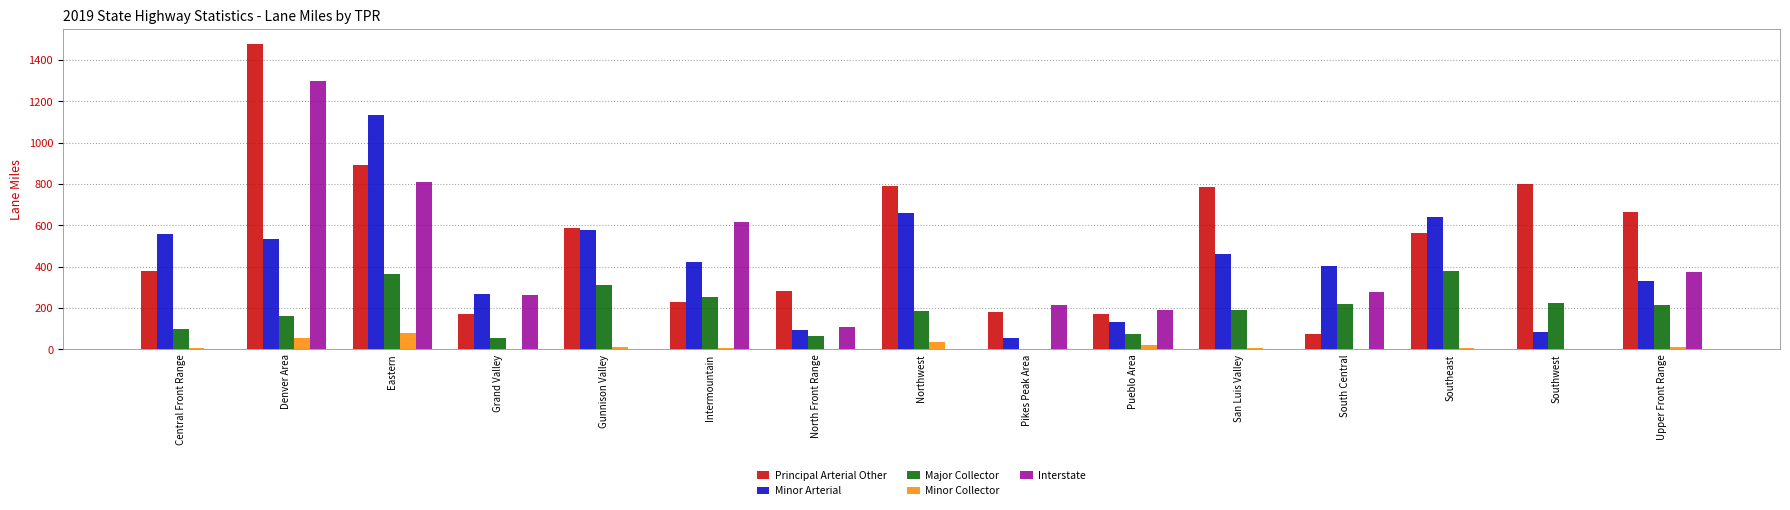

What is the maximum value shown in the chart?

1476.4